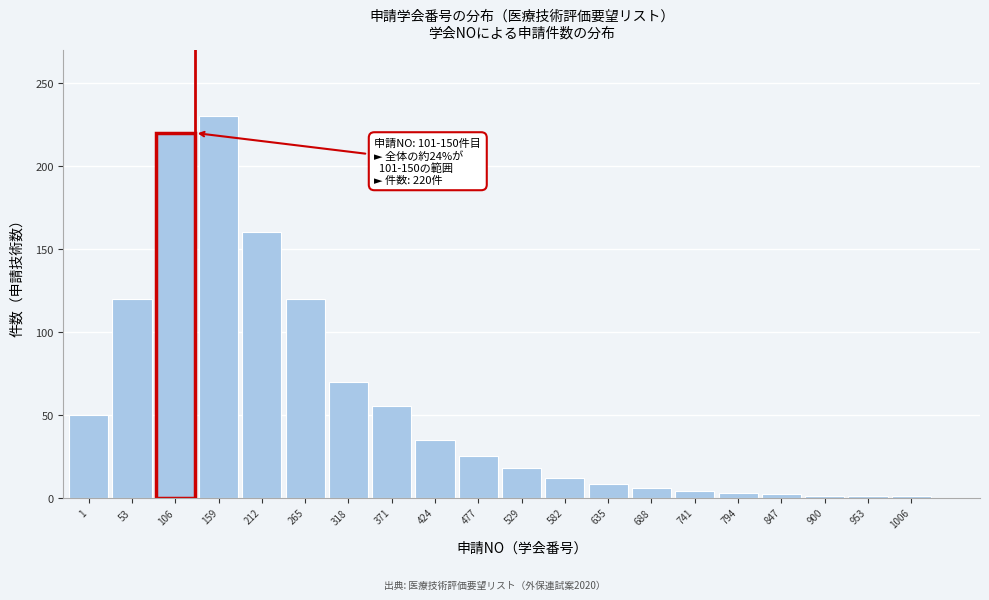

What is the difference between the values at 212 and 106?

60